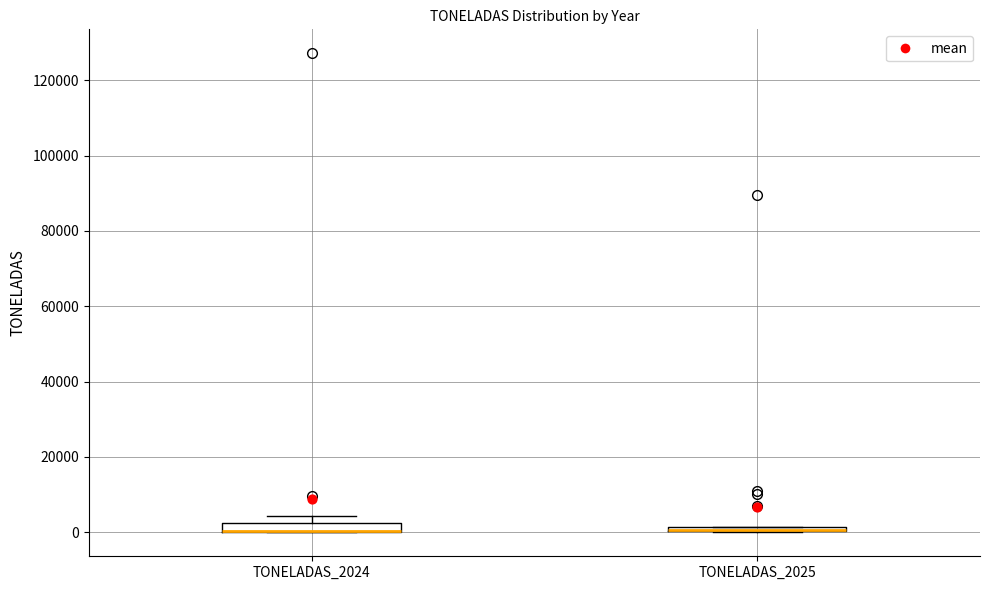

Where is the upper edge of the box for TONELADAS_2024 on the y-axis? The values are not printed on the chart, so give them approximately, as read against the axis.

2000